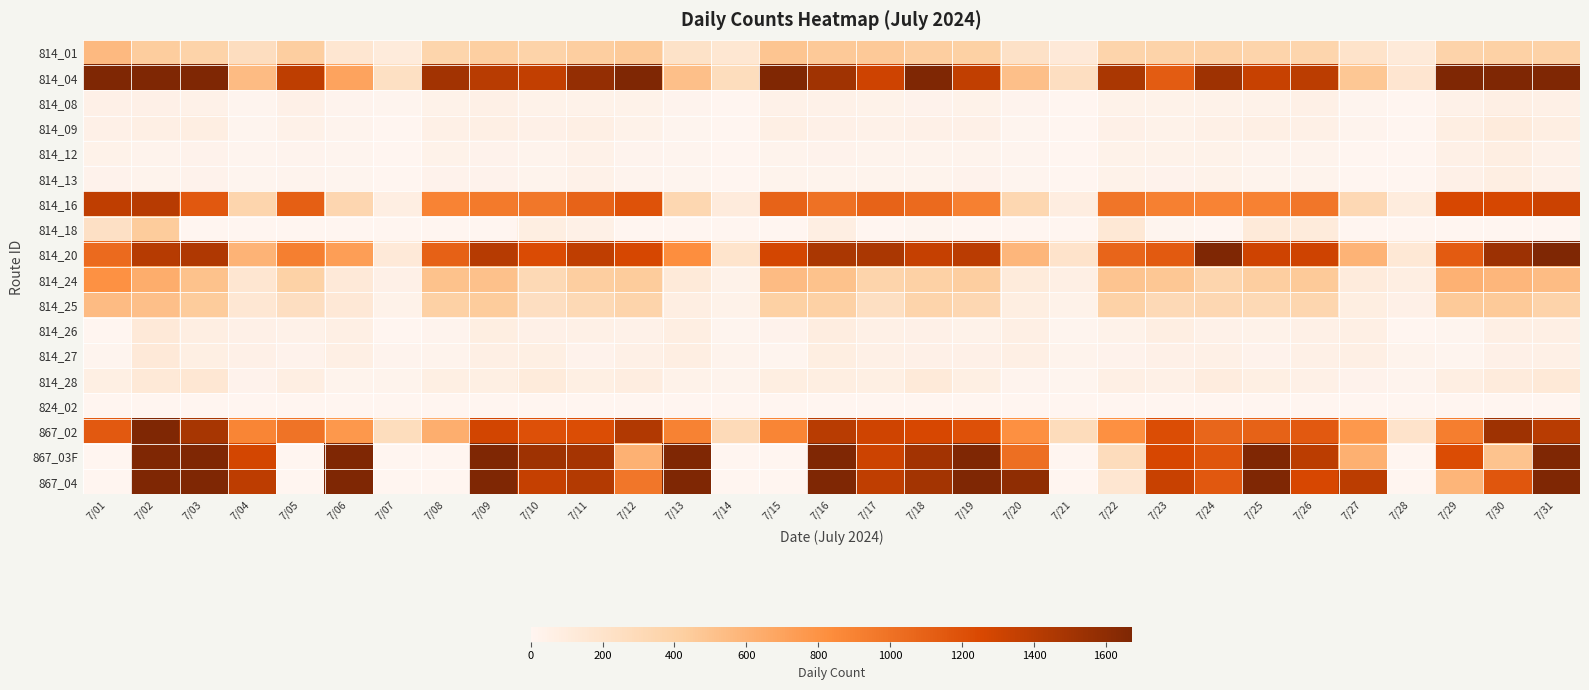

Reading left to right, extract all data points from this chart.

814_01: 7/01=561	7/02=432	7/03=384	7/04=265	7/05=426	7/06=167	7/07=116	7/08=365	7/09=425	7/10=385	7/11=428	7/12=455	7/13=215	7/14=163	7/15=490	7/16=461	7/17=458	7/18=431	7/19=410	7/20=216	7/21=129	7/22=371	7/23=382	7/24=386	7/25=367	7/26=356	7/27=204	7/28=121	7/29=375	7/30=400	7/31=387
814_04: 7/01=1715	7/02=1934	7/03=1876	7/04=549	7/05=1376	7/06=698	7/07=237	7/08=1505	7/09=1401	7/10=1358	7/11=1570	7/12=1685	7/13=518	7/14=269	7/15=1666	7/16=1514	7/17=1304	7/18=1755	7/19=1364	7/20=522	7/21=255	7/22=1469	7/23=1125	7/24=1526	7/25=1334	7/26=1391	7/27=472	7/28=175	7/29=1804	7/30=1718	7/31=1794
814_08: 7/01=50	7/02=48	7/03=44	7/04=10	7/05=47	7/06=17	7/07=7	7/08=35	7/09=53	7/10=36	7/11=33	7/12=35	7/13=14	7/14=5	7/15=40	7/16=40	7/17=35	7/18=27	7/19=38	7/20=15	7/21=5	7/22=36	7/23=35	7/24=37	7/25=34	7/26=58	7/27=13	7/28=6	7/29=40	7/30=60	7/31=57
814_09: 7/01=48	7/02=64	7/03=78	7/04=11	7/05=40	7/06=17	7/07=6	7/08=53	7/09=64	7/10=46	7/11=65	7/12=39	7/13=13	7/14=5	7/15=59	7/16=51	7/17=42	7/18=50	7/19=51	7/20=9	7/21=5	7/22=51	7/23=39	7/24=53	7/25=61	7/26=58	7/27=14	7/28=3	7/29=72	7/30=110	7/31=73
814_12: 7/01=38	7/02=26	7/03=27	7/04=7	7/05=18	7/06=8	7/07=5	7/08=35	7/09=28	7/10=22	7/11=43	7/12=19	7/13=10	7/14=3	7/15=26	7/16=29	7/17=24	7/18=24	7/19=26	7/20=9	7/21=4	7/22=33	7/23=39	7/24=33	7/25=24	7/26=26	7/27=4	7/28=5	7/29=56	7/30=73	7/31=44
814_13: 7/01=30	7/02=25	7/03=27	7/04=7	7/05=15	7/06=10	7/07=4	7/08=32	7/09=27	7/10=21	7/11=43	7/12=17	7/13=9	7/14=2	7/15=24	7/16=23	7/17=21	7/18=22	7/19=27	7/20=7	7/21=5	7/22=33	7/23=32	7/24=36	7/25=23	7/26=25	7/27=4	7/28=2	7/29=51	7/30=73	7/31=41
814_16: 7/01=1368	7/02=1407	7/03=1151	7/04=356	7/05=1117	7/06=343	7/07=78	7/08=894	7/09=953	7/10=963	7/11=1089	7/12=1191	7/13=340	7/14=107	7/15=1088	7/16=1003	7/17=1087	7/18=1043	7/19=912	7/20=340	7/21=87	7/22=976	7/23=911	7/24=890	7/25=903	7/26=969	7/27=321	7/28=100	7/29=1257	7/30=1267	7/31=1320
814_18: 7/01=233	7/02=441	7/03=0	7/04=0	7/05=2	7/06=0	7/07=0	7/08=0	7/09=2	7/10=81	7/11=55	7/12=3	7/13=0	7/14=0	7/15=0	7/16=74	7/17=1	7/18=13	7/19=1	7/20=0	7/21=0	7/22=144	7/23=10	7/24=0	7/25=118	7/26=116	7/27=0	7/28=0	7/29=0	7/30=3	7/31=0
814_20: 7/01=1041	7/02=1416	7/03=1448	7/04=601	7/05=917	7/06=726	7/07=128	7/08=1104	7/09=1413	7/10=1235	7/11=1369	7/12=1264	7/13=828	7/14=190	7/15=1276	7/16=1466	7/17=1468	7/18=1341	7/19=1396	7/20=576	7/21=198	7/22=1078	7/23=1140	7/24=4187	7/25=1307	7/26=1302	7/27=601	7/28=144	7/29=1135	7/30=1532	7/31=1852
814_24: 7/01=808	7/02=637	7/03=505	7/04=164	7/05=394	7/06=125	7/07=48	7/08=505	7/09=512	7/10=314	7/11=427	7/12=440	7/13=120	7/14=39	7/15=548	7/16=509	7/17=371	7/18=405	7/19=428	7/20=116	7/21=59	7/22=493	7/23=477	7/24=356	7/25=428	7/26=456	7/27=110	7/28=75	7/29=610	7/30=581	7/31=541
814_25: 7/01=546	7/02=522	7/03=442	7/04=151	7/05=251	7/06=143	7/07=38	7/08=402	7/09=443	7/10=253	7/11=317	7/12=370	7/13=78	7/14=37	7/15=407	7/16=402	7/17=246	7/18=370	7/19=331	7/20=84	7/21=36	7/22=389	7/23=308	7/24=332	7/25=317	7/26=353	7/27=82	7/28=52	7/29=454	7/30=453	7/31=378
814_26: 7/01=6	7/02=125	7/03=74	7/04=48	7/05=43	7/06=64	7/07=6	7/08=19	7/09=80	7/10=49	7/11=58	7/12=42	7/13=75	7/14=7	7/15=30	7/16=91	7/17=55	7/18=52	7/19=39	7/20=61	7/21=7	7/22=37	7/23=73	7/24=41	7/25=34	7/26=56	7/27=60	7/28=1	7/29=13	7/30=60	7/31=60
814_27: 7/01=8	7/02=125	7/03=69	7/04=48	7/05=30	7/06=64	7/07=19	7/08=20	7/09=59	7/10=68	7/11=29	7/12=53	7/13=75	7/14=24	7/15=13	7/16=84	7/17=54	7/18=50	7/19=49	7/20=65	7/21=20	7/22=28	7/23=52	7/24=53	7/25=30	7/26=57	7/27=59	7/28=21	7/29=10	7/30=46	7/31=56
814_28: 7/01=66	7/02=132	7/03=154	7/04=28	7/05=76	7/06=22	7/07=24	7/08=70	7/09=70	7/10=115	7/11=70	7/12=88	7/13=34	7/14=24	7/15=84	7/16=84	7/17=71	7/18=123	7/19=67	7/20=19	7/21=13	7/22=61	7/23=54	7/24=96	7/25=66	7/26=57	7/27=30	7/28=18	7/29=78	7/30=110	7/31=137
824_02: 7/01=1	7/02=0	7/03=0	7/04=0	7/05=0	7/06=0	7/07=0	7/08=1	7/09=0	7/10=1	7/11=0	7/12=0	7/13=0	7/14=0	7/15=1	7/16=0	7/17=2	7/18=1	7/19=0	7/20=0	7/21=0	7/22=1	7/23=2	7/24=0	7/25=0	7/26=0	7/27=0	7/28=0	7/29=1	7/30=1	7/31=1
867_02: 7/01=1147	7/02=1727	7/03=1483	7/04=878	7/05=992	7/06=770	7/07=269	7/08=632	7/09=1287	7/10=1200	7/11=1221	7/12=1437	7/13=896	7/14=295	7/15=880	7/16=1405	7/17=1296	7/18=1262	7/19=1198	7/20=816	7/21=287	7/22=811	7/23=1218	7/24=1072	7/25=1097	7/26=1147	7/27=769	7/28=201	7/29=927	7/30=1527	7/31=1403
867_03F: 7/01=3	7/02=3238	7/03=1957	7/04=1281	7/05=1	7/06=2536	7/07=0	7/08=0	7/09=1773	7/10=1527	7/11=1492	7/12=612	7/13=2264	7/14=0	7/15=6	7/16=1710	7/17=1311	7/18=1504	7/19=2266	7/20=1014	7/21=0	7/22=281	7/23=1256	7/24=1176	7/25=2110	7/26=1391	7/27=616	7/28=0	7/29=1225	7/30=502	7/31=2151
867_04: 7/01=1	7/02=2864	7/03=1949	7/04=1382	7/05=2	7/06=2546	7/07=0	7/08=0	7/09=1720	7/10=1342	7/11=1432	7/12=968	7/13=2351	7/14=0	7/15=1	7/16=1708	7/17=1367	7/18=1501	7/19=1798	7/20=1593	7/21=0	7/22=164	7/23=1328	7/24=1157	7/25=1696	7/26=1256	7/27=1388	7/28=0	7/29=583	7/30=1169	7/31=1672